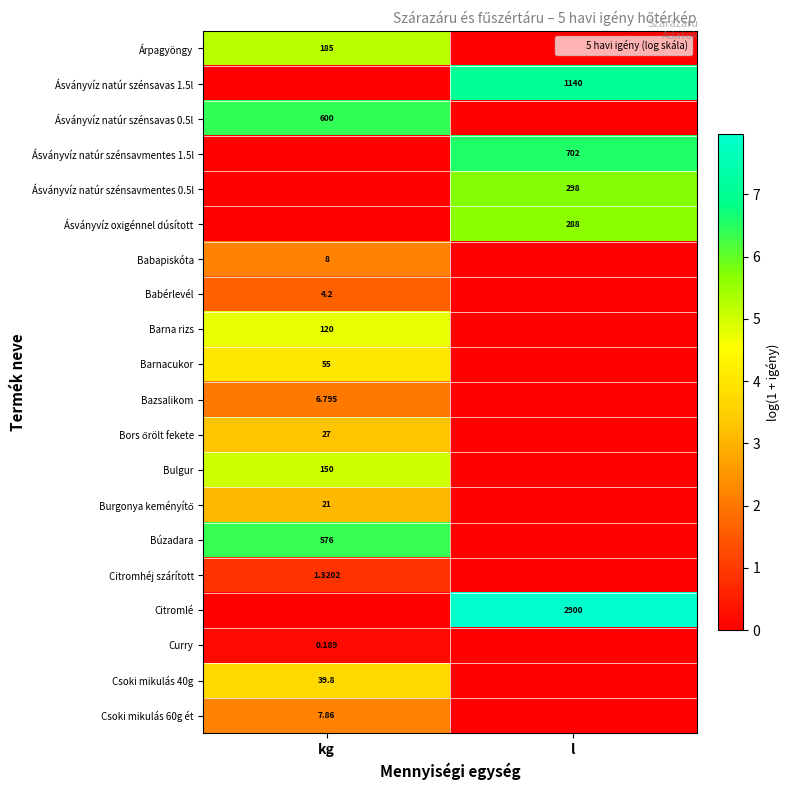

How many data points in Ásványvíz natúr szénsavmentes 0.5l are above 5?

1